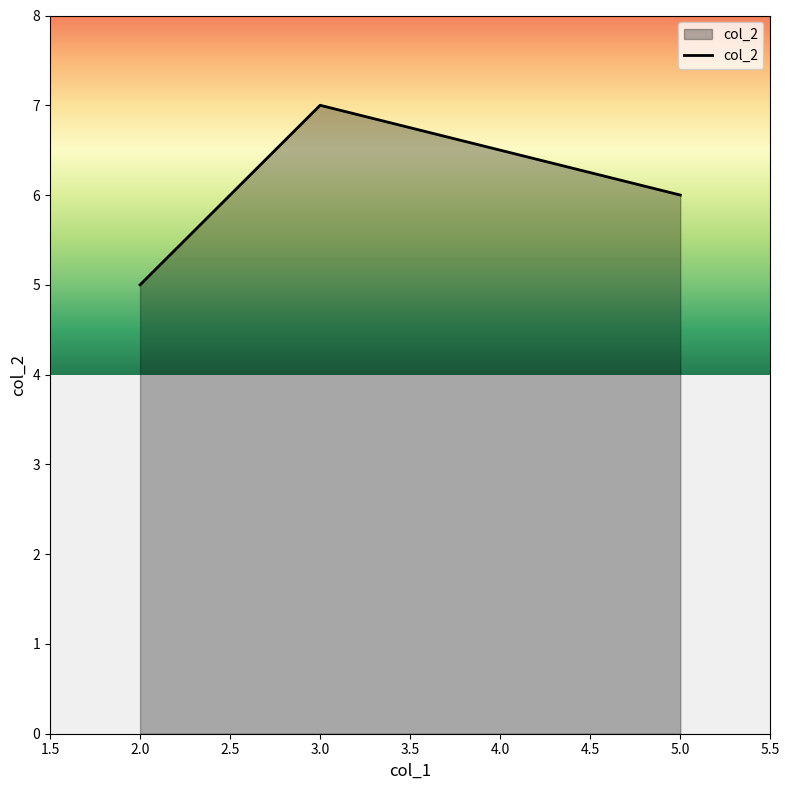

What is the change in value from 2.0 to 3.0?

+2